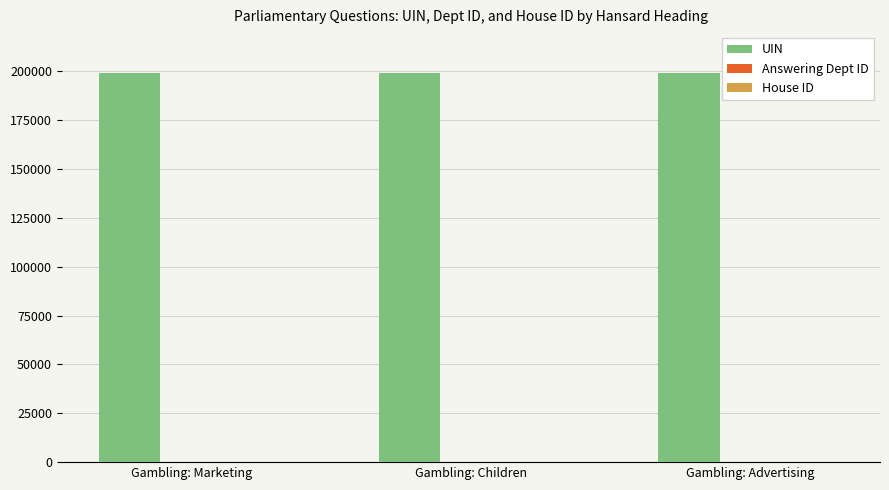

What is the maximum value shown in the chart?

199337